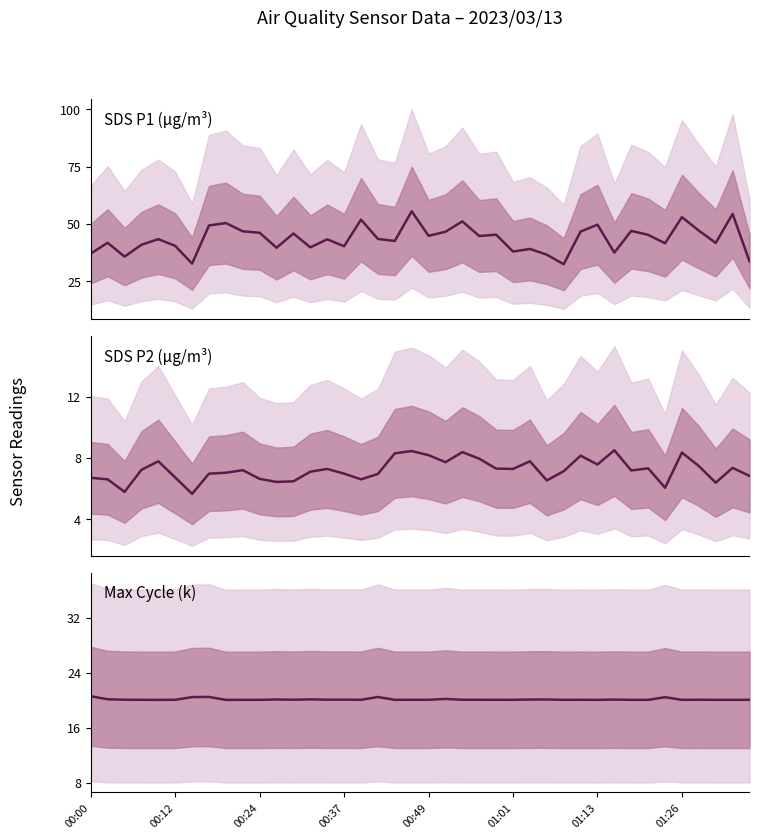

How many values in the SDS P2 series exceed 7?

24